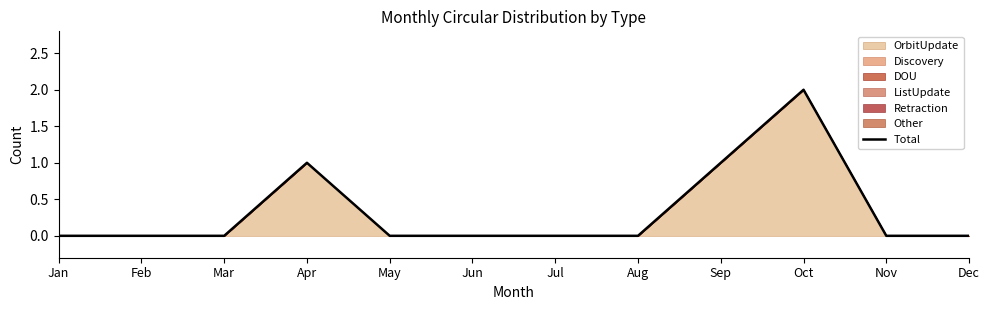

Reading left to right, list all the values displayed in this chart.

Jan=0	Feb=0	Mar=0	Apr=1	May=0	Jun=0	Jul=0	Aug=0	Sep=1	Oct=2	Nov=0	Dec=0